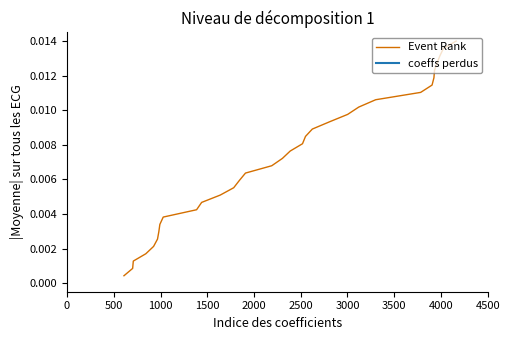

Does the chart have visible grid lines?

No